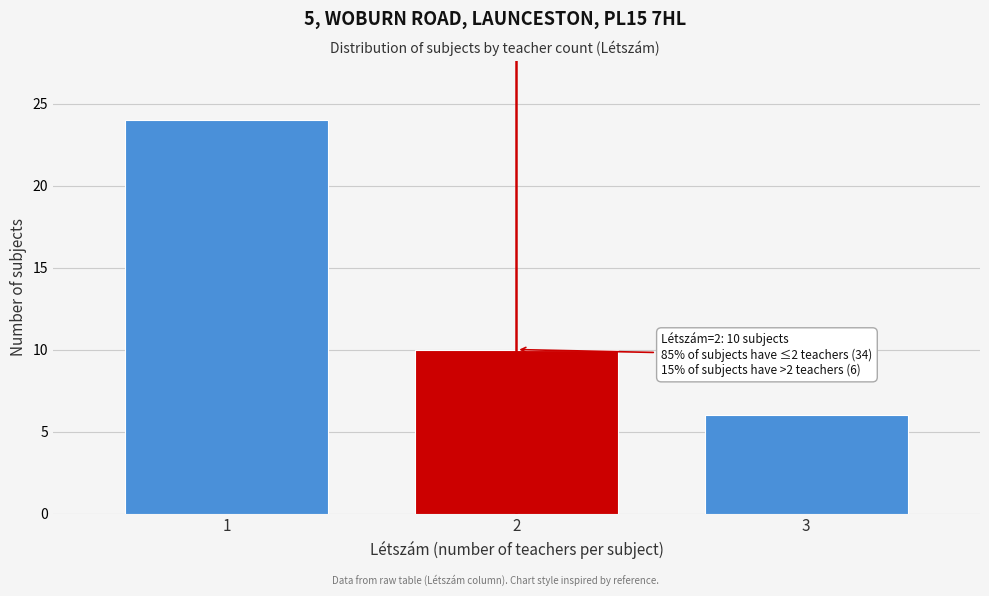

Reading right to left, extract all data points from this chart.

3=6	2=10	1=24